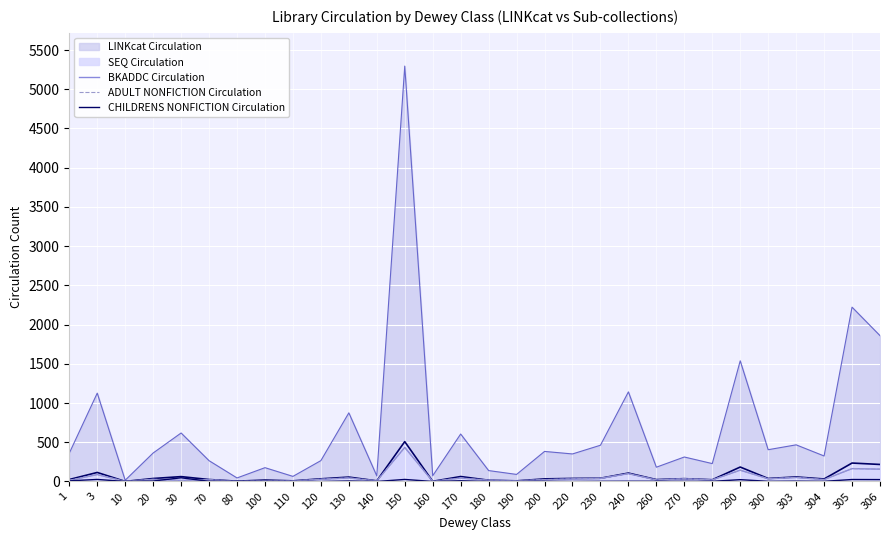

Is the value of BKADDC Circulation at 260 greater than the value of ADULT NONFICTION Circulation at 240?

No